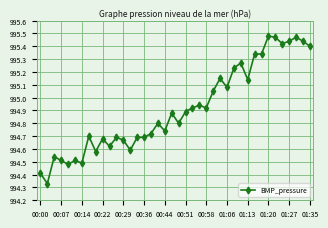

True or false: the data has more than 0 interior local peaks.

True